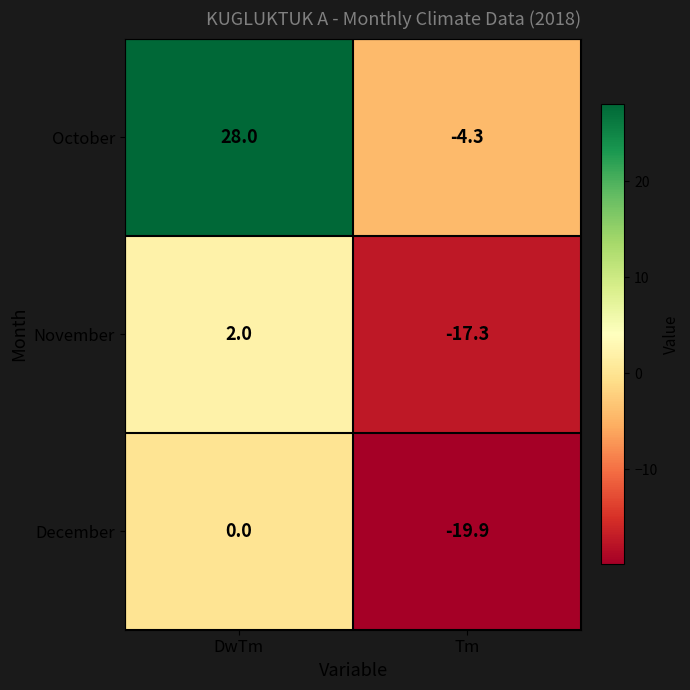

Which label corresponds to the smallest value in the chart?

Tm